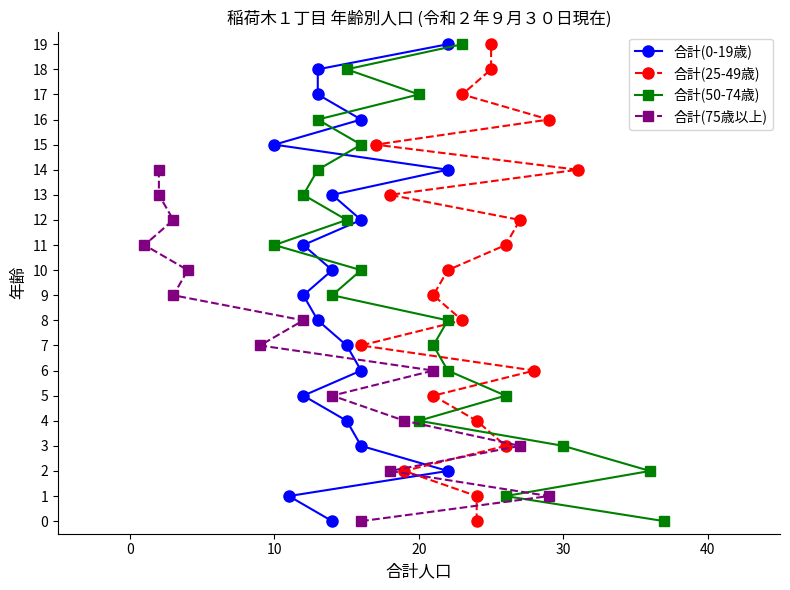

What is the value of the 合計(0-4) point at the 2nd from the left?

11